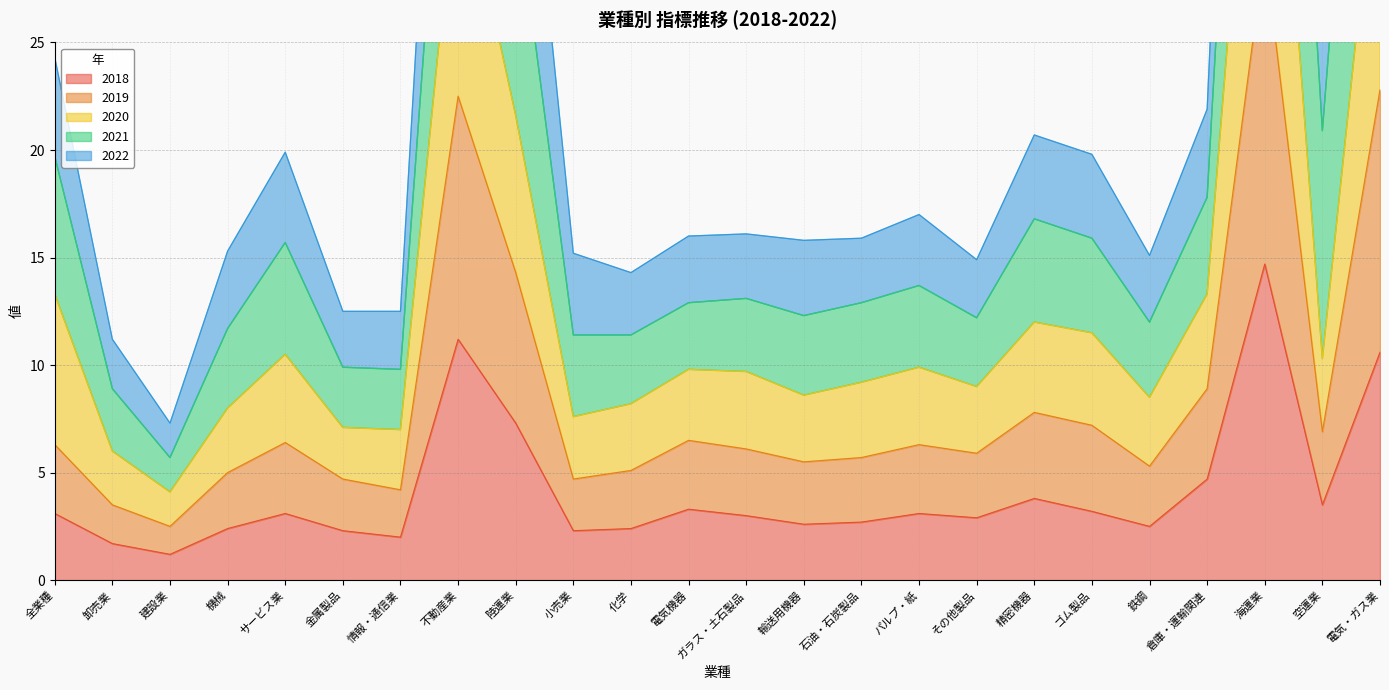

Where is 2018 nearest to the value 7?

陸運業